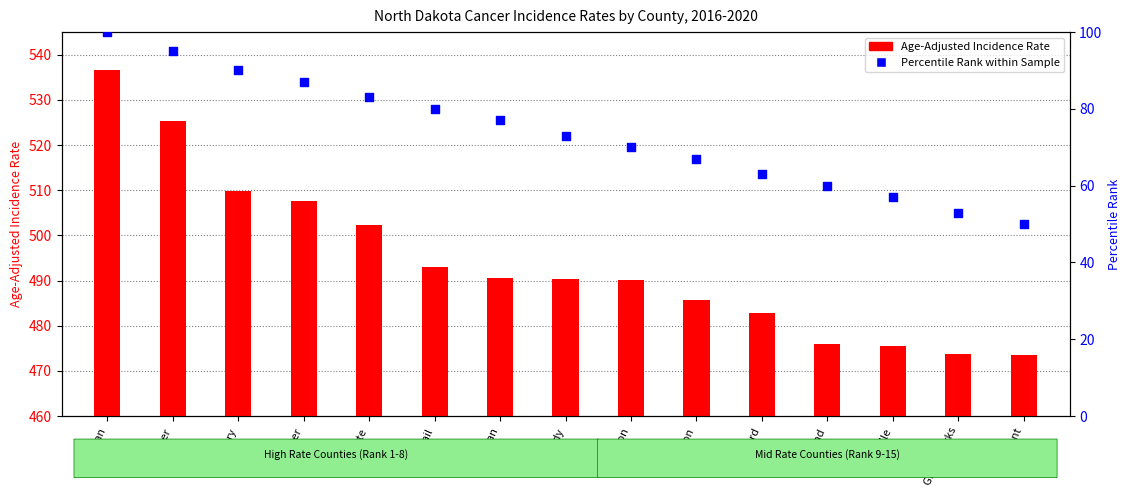

Which series reaches the maximum Y coordinate?

Age-Adjusted Rate